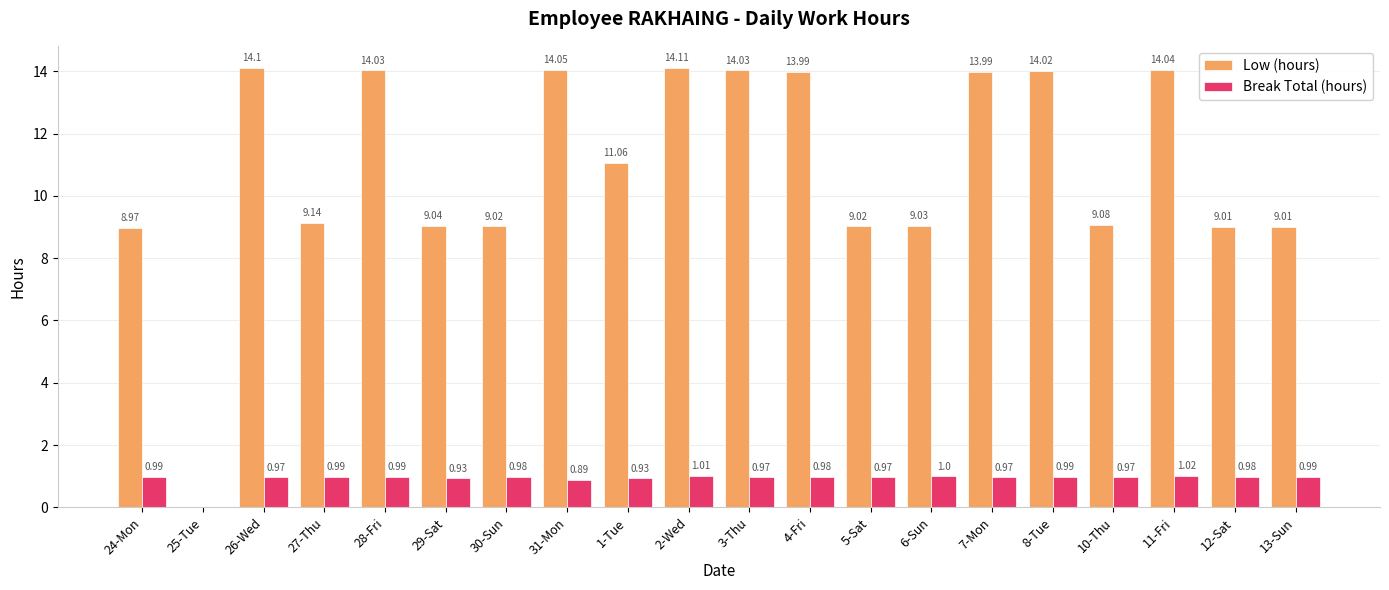

Is the value of Low (hours) at 28-Fri greater than the value of Break Total (hours) at 13-Sun?

Yes